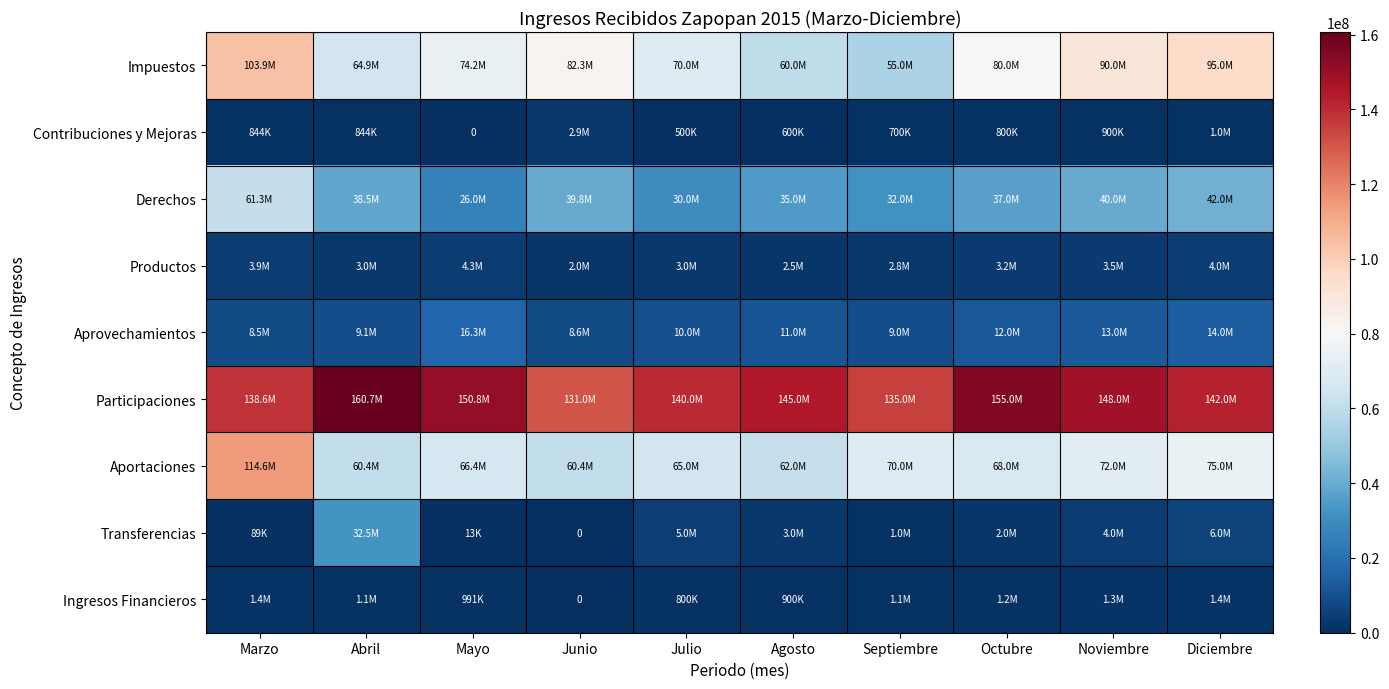

Which series has the largest total across all categories?

Participaciones